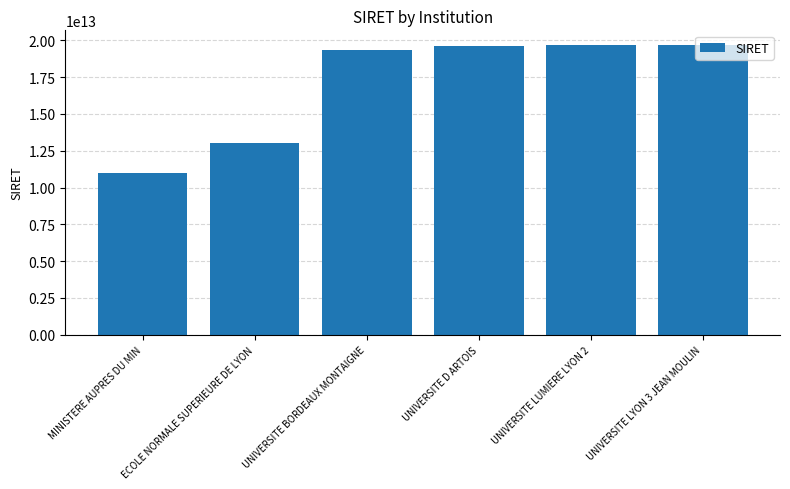

How many values are below 19624401600016?

3